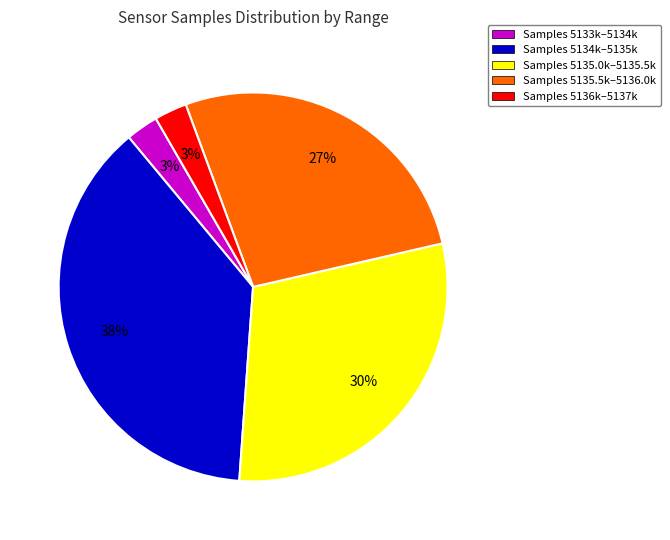

The Samples 5135.0k–5135.5k slice represents 30% of the pie. True or false?

True